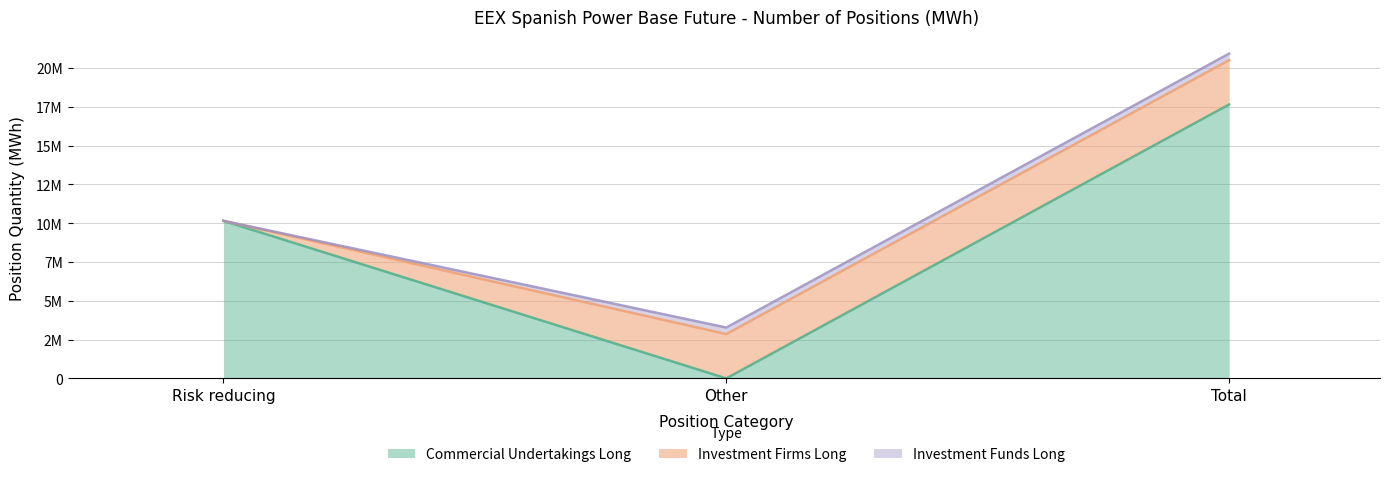

What is the value of the Investment Funds Long point at the 3rd from the left?

422040